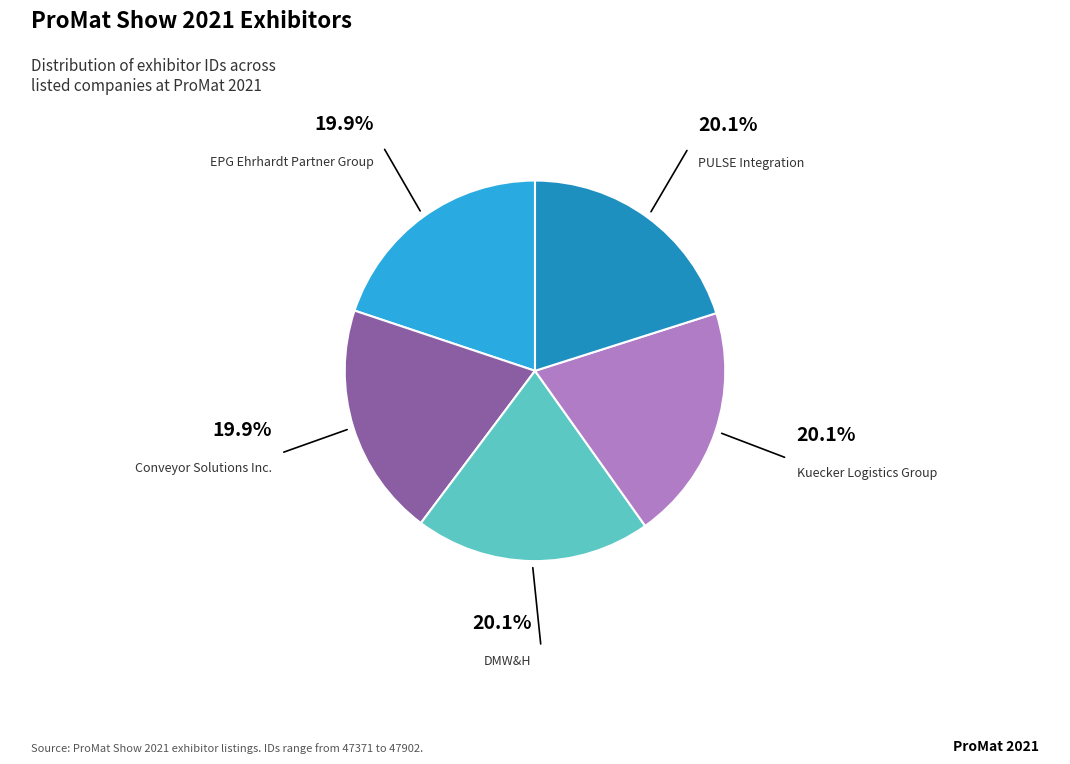

Is there a majority slice in this chart?

No